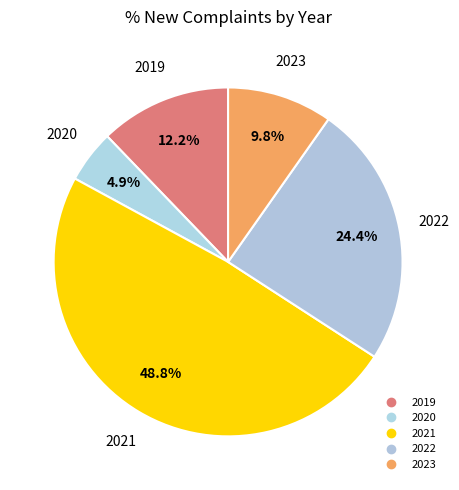

Count the number of slices in the pie.

5